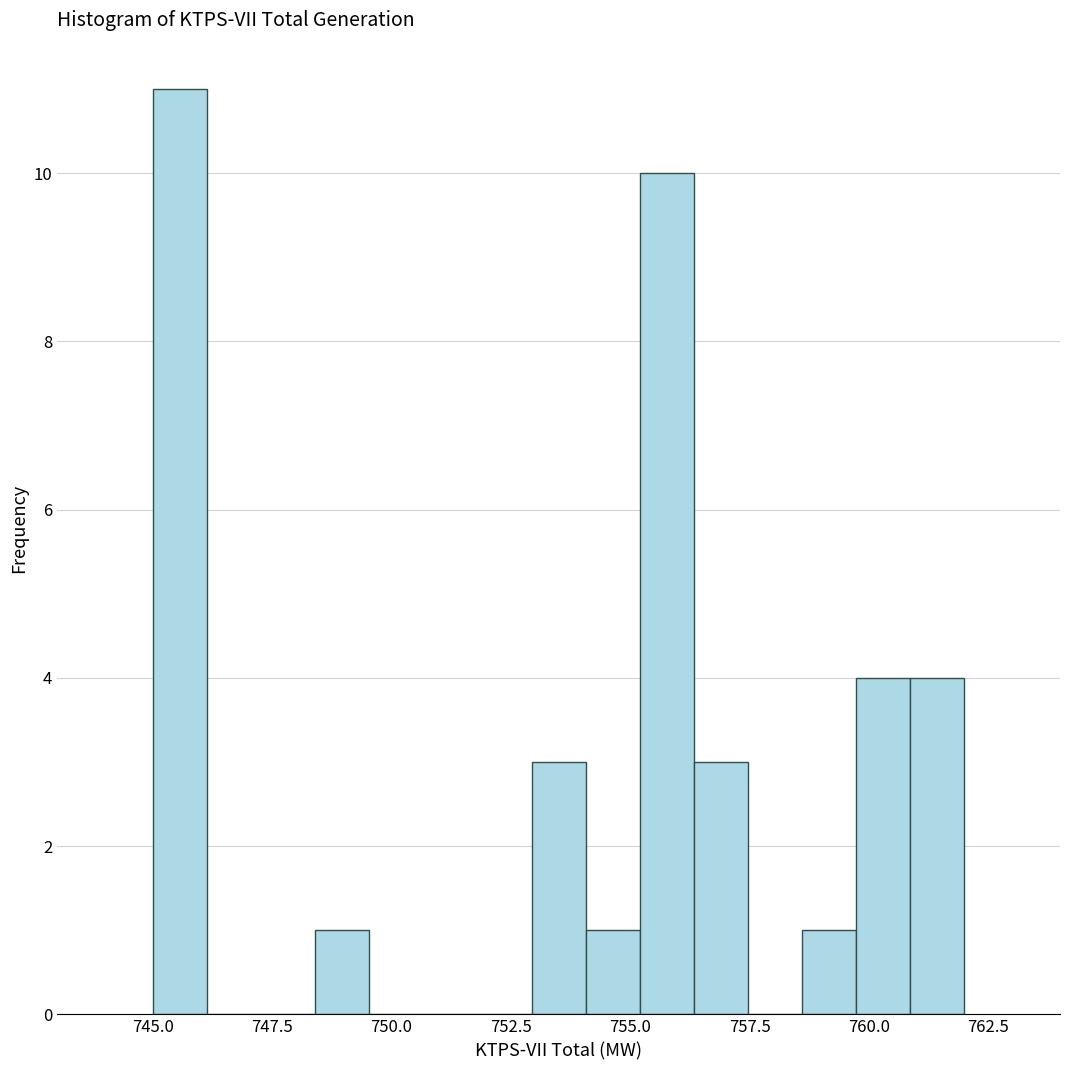

Read against the x-axis, roughly where is the centre of the tallest bar?

745.5